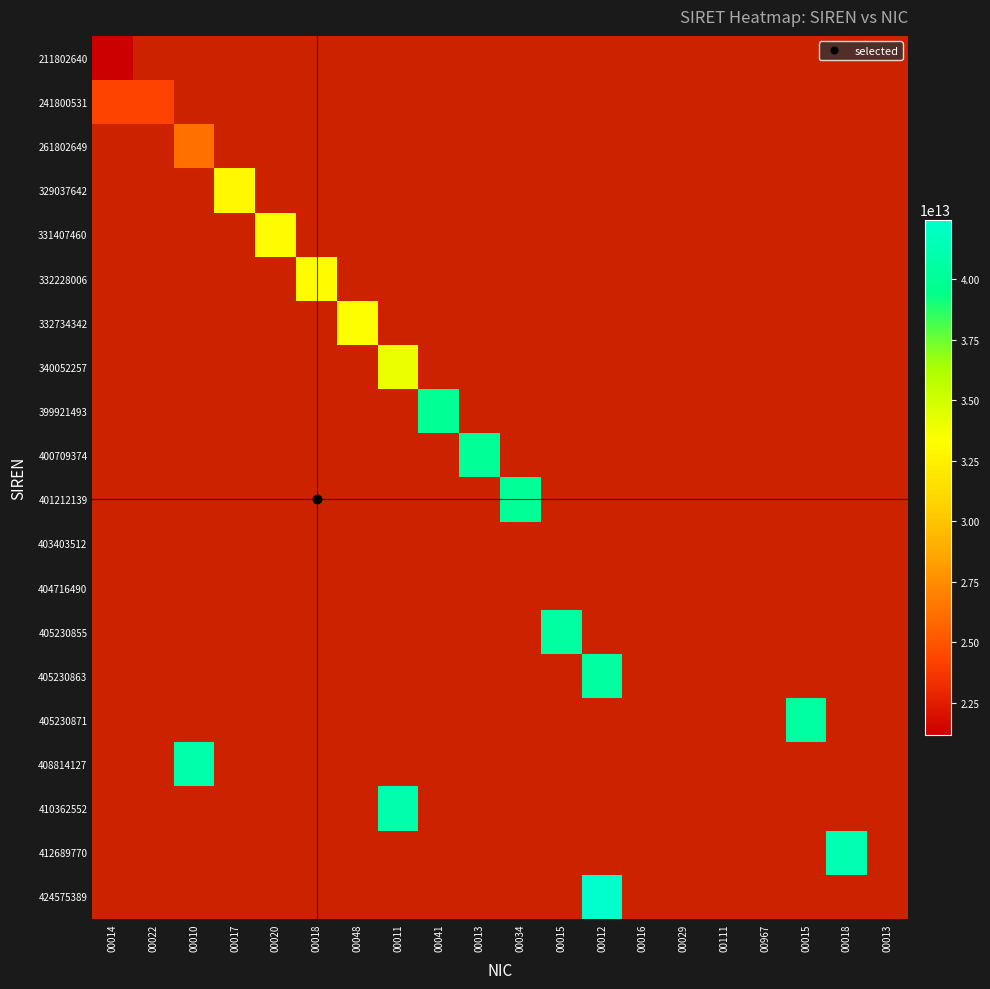

How many data points does each series have?

20